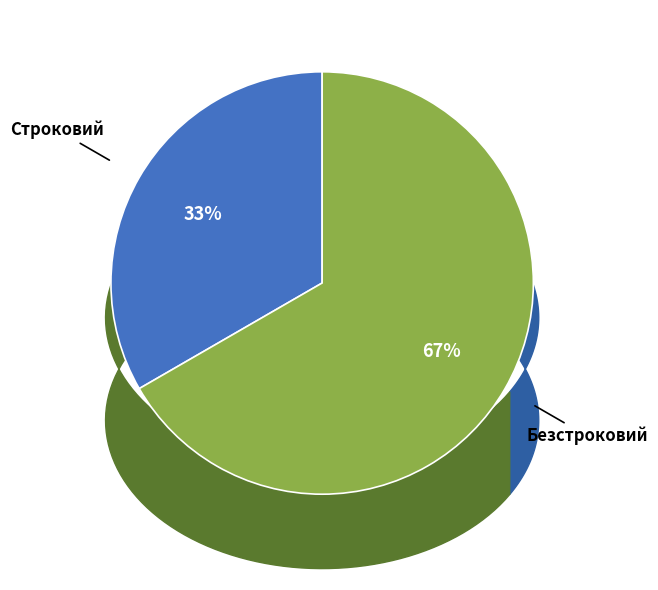

To the nearest percent, what is the combined percentage of Безстроковий and Строковий?

100%